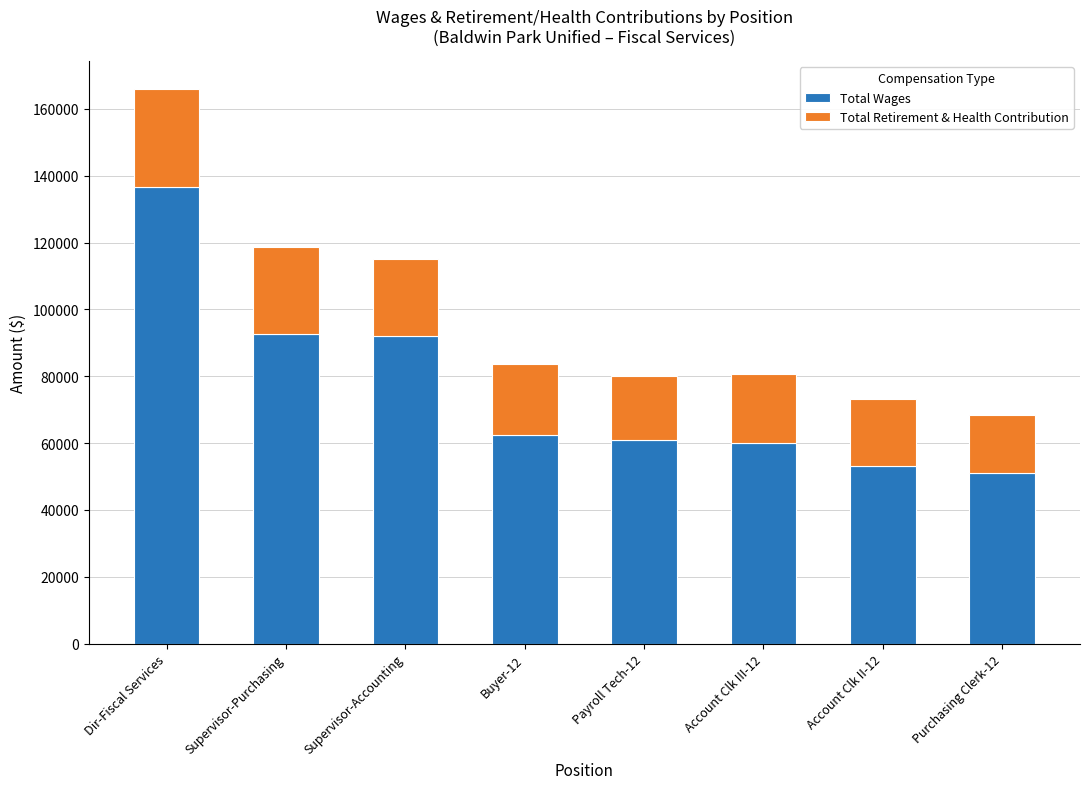

What is the total value across all series at Dir-Fiscal Services?

165995